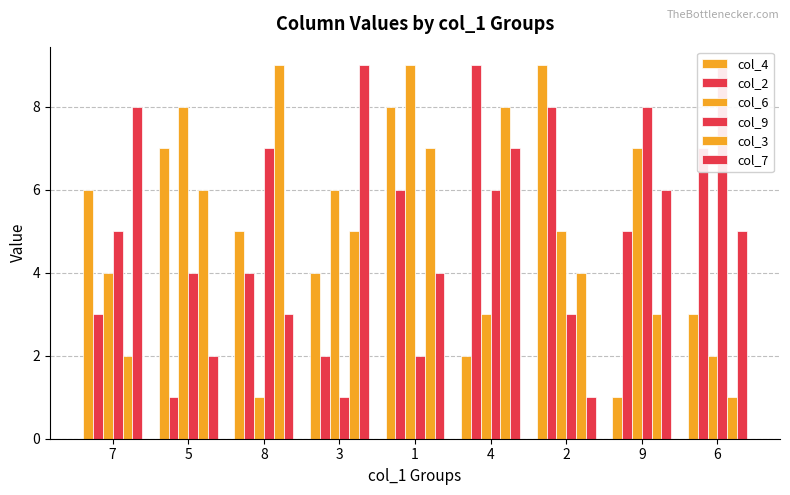

What is the maximum value for col_4?

9